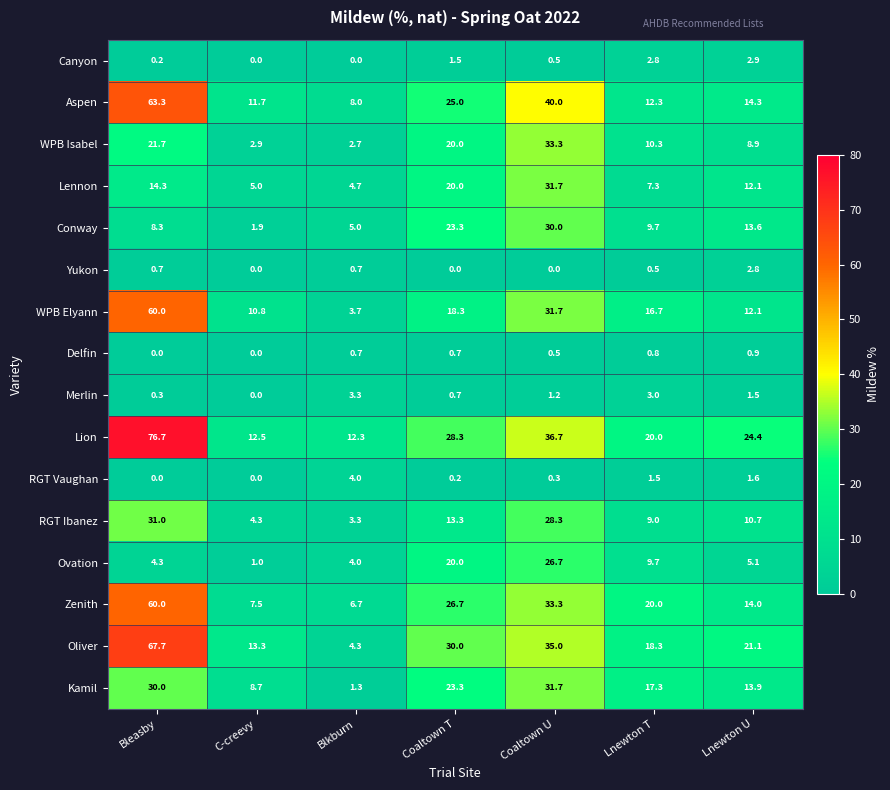

What is the average value of the WPB Elyann series?

21.9